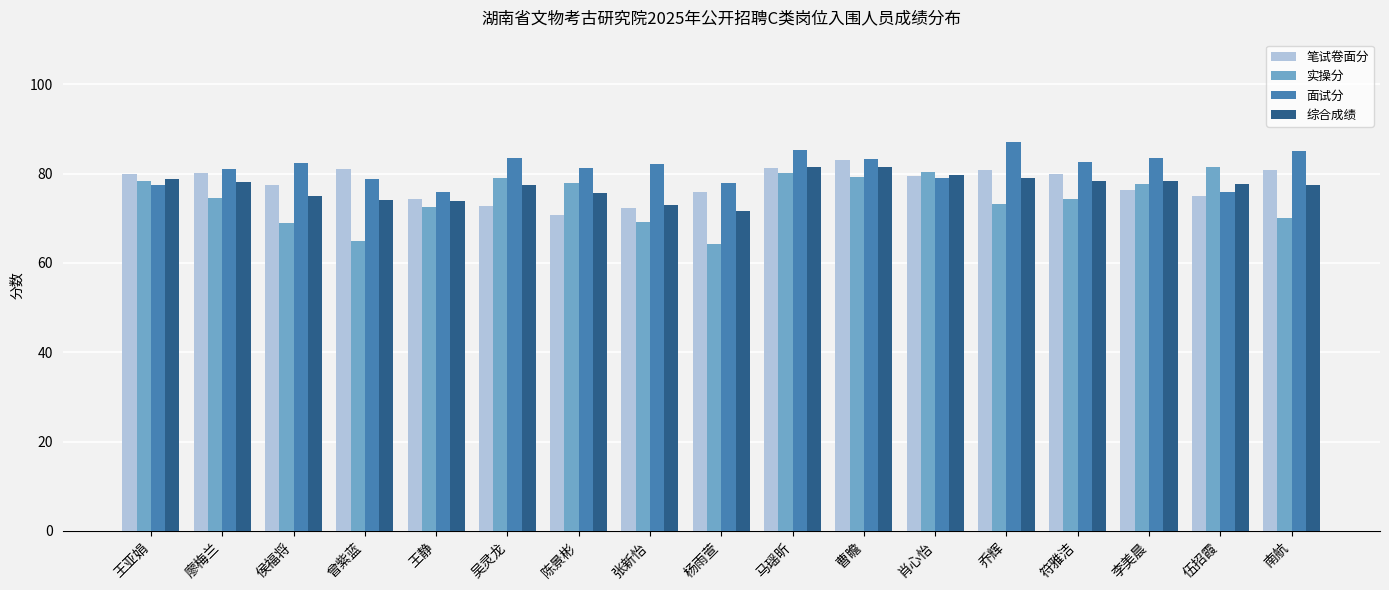

What is the difference between the maximum and minimum values in the 实操分 series?

17.1